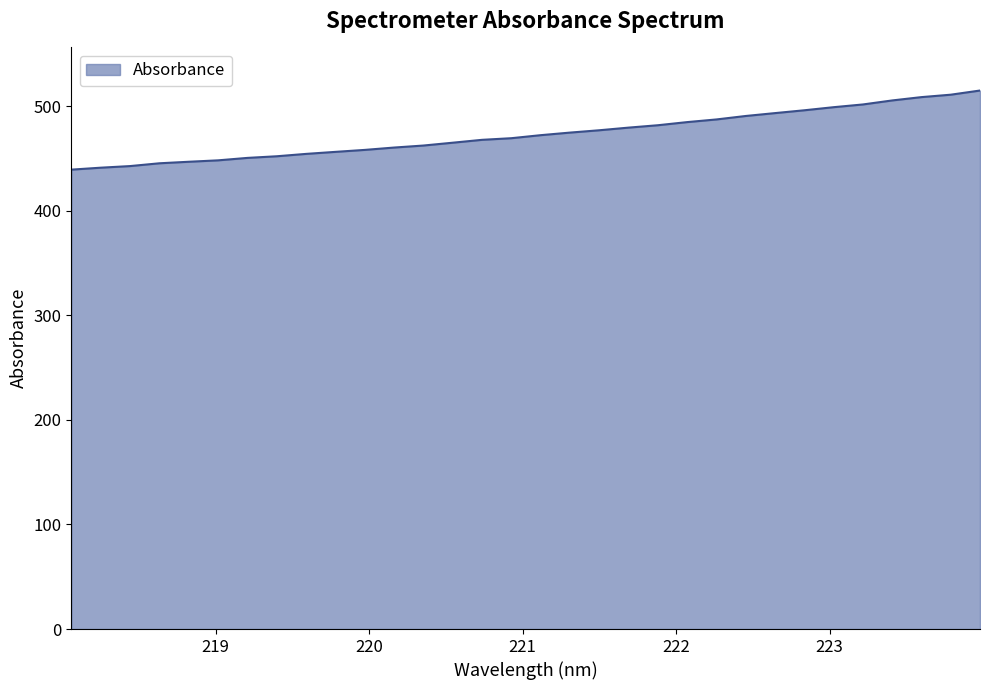

What is the greatest value displayed?

515.1